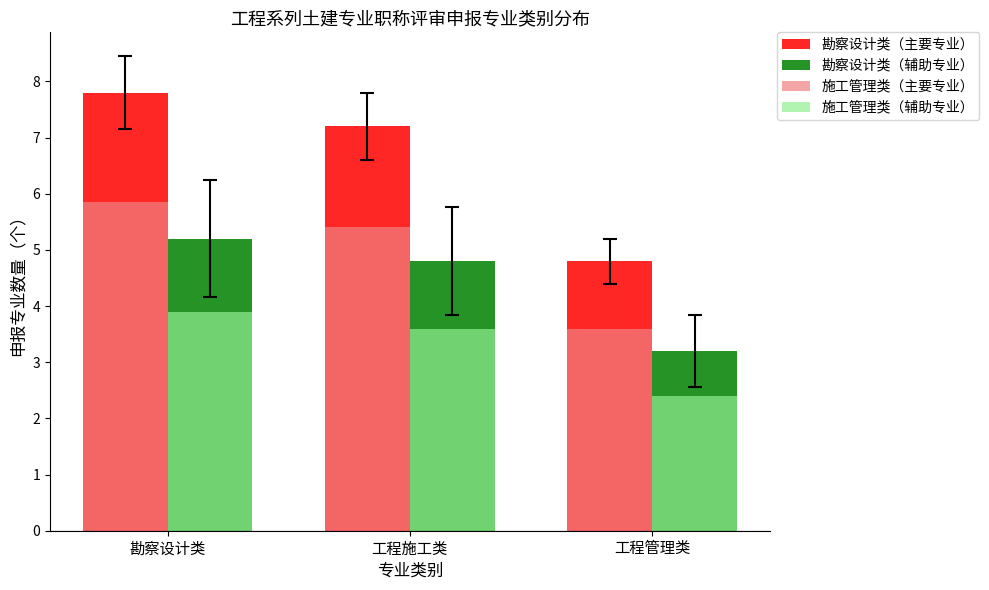

Rank the categories by 勘察设计类（主要专业） value from highest to lowest.

勘察设计类, 工程施工类, 工程管理类